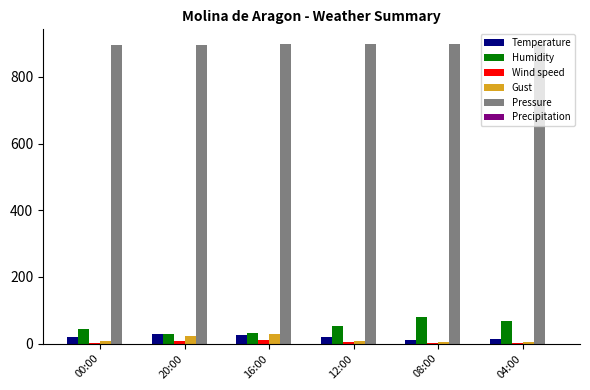

Which series has the largest total across all categories?

Pressure